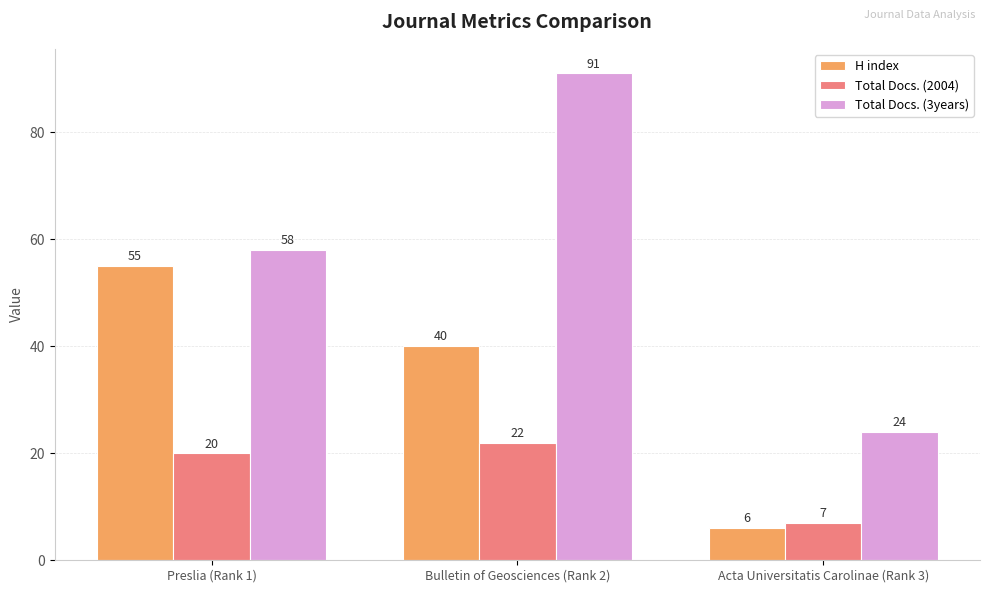

At how many categories does at least one series exceed 68?

1